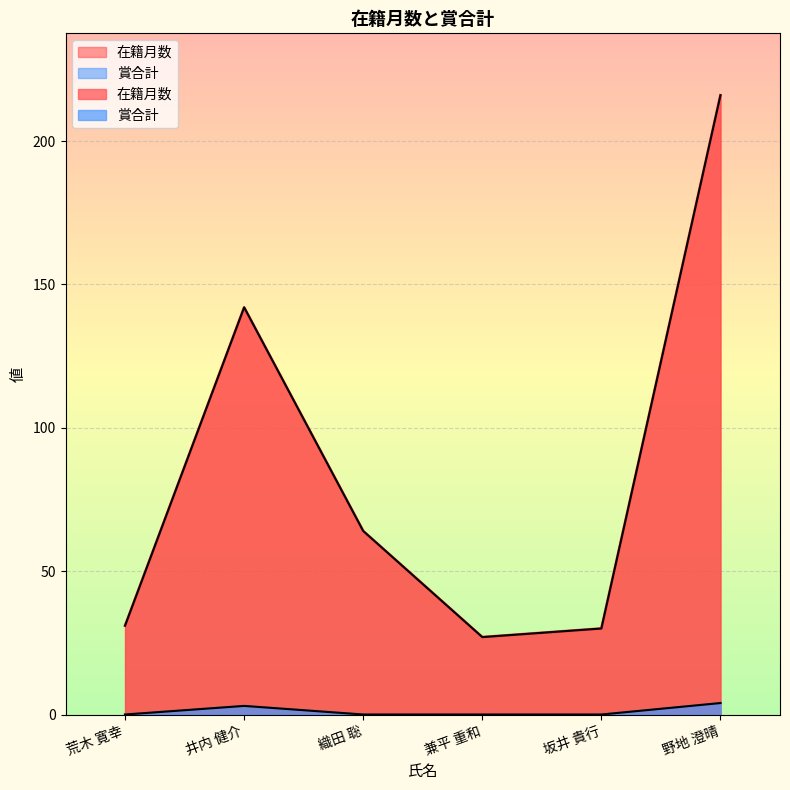

At which label is 在籍月数 closest to 121?

井内 健介